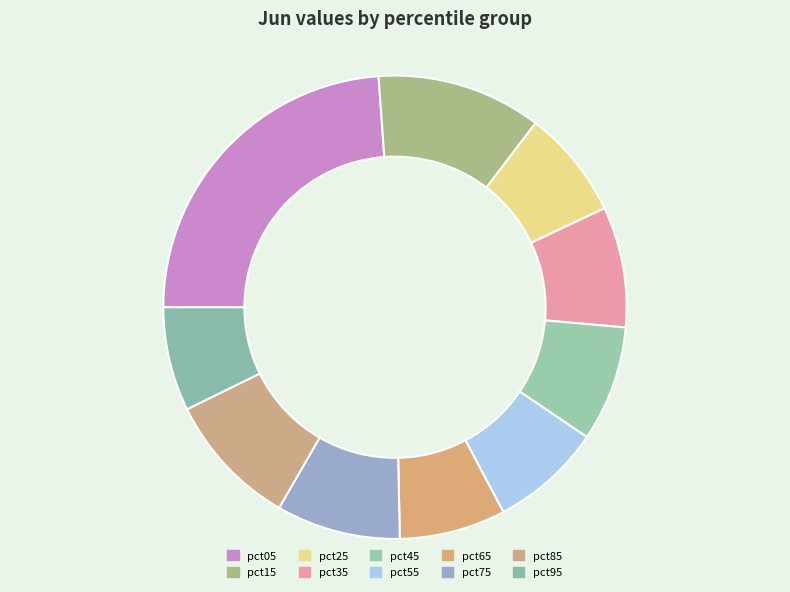

Is there a majority slice in this chart?

No